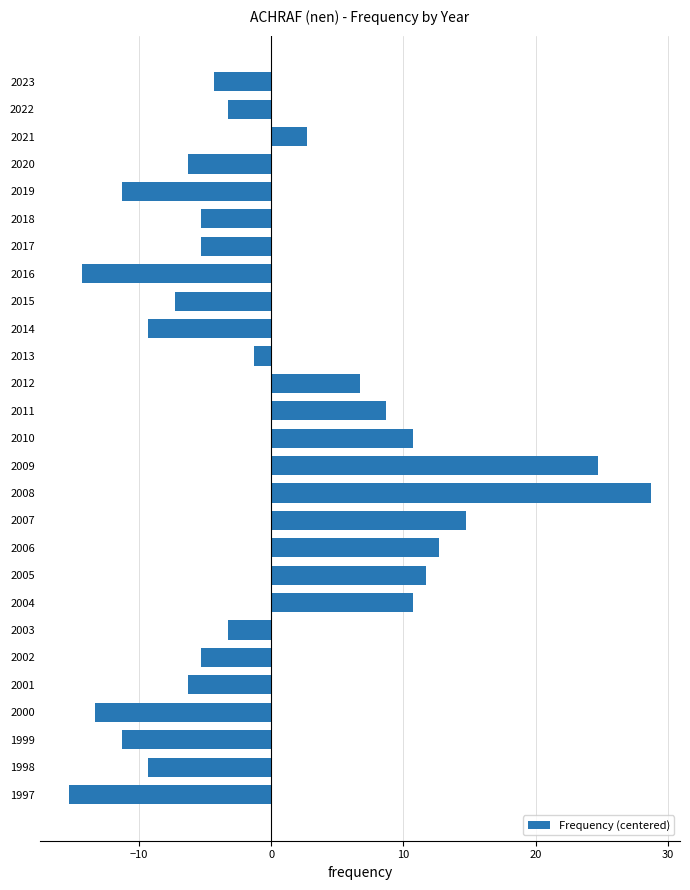

At which category does the chart reach its peak across all series?

2008